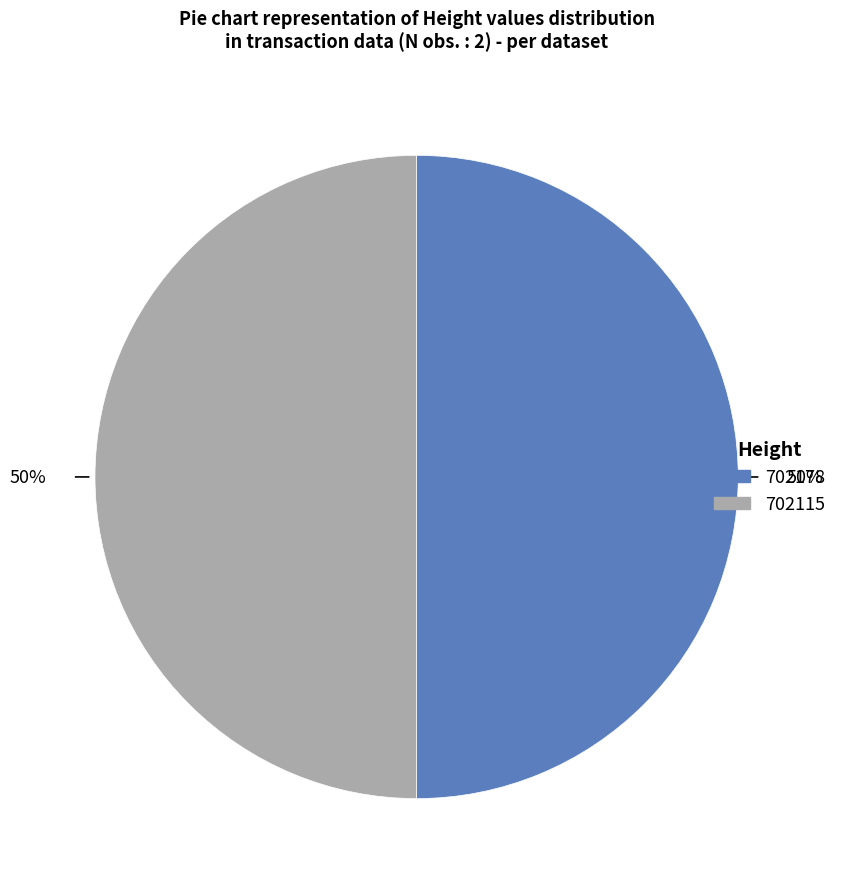

The 702115 slice represents 58% of the pie. True or false?

False